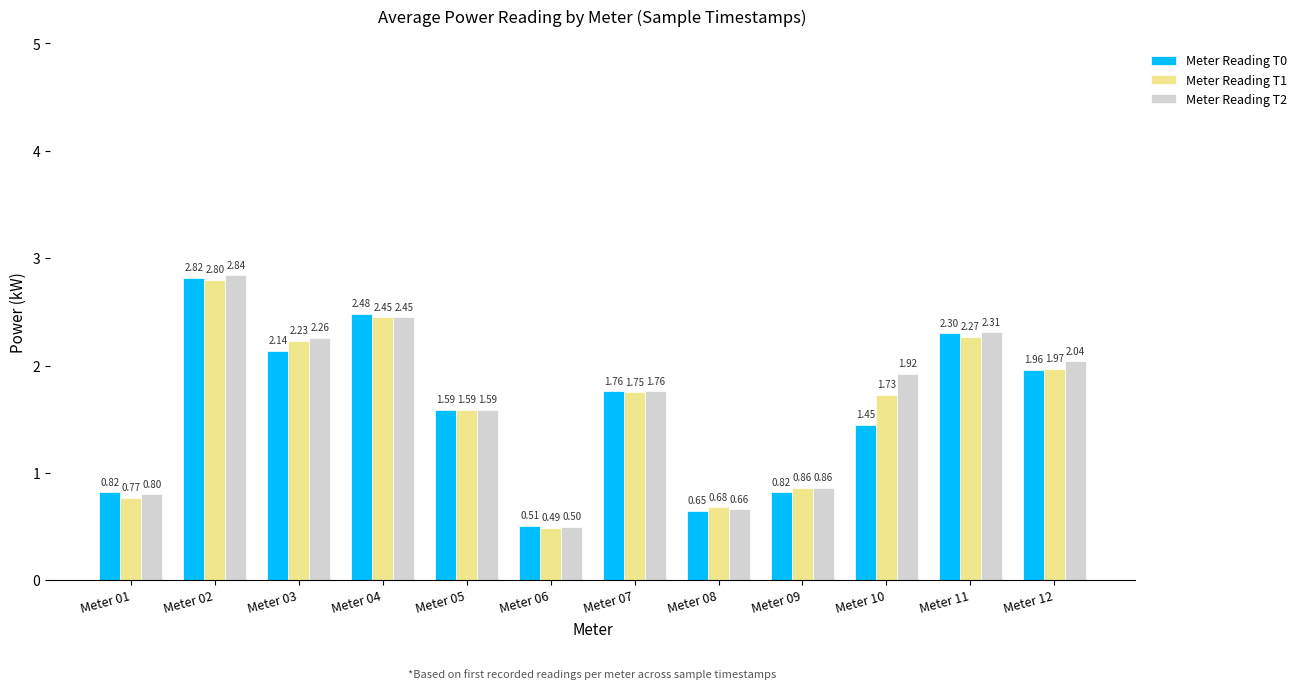

Rank the series by their maximum value, from lowest to highest.

Meter Reading T1, Meter Reading T0, Meter Reading T2